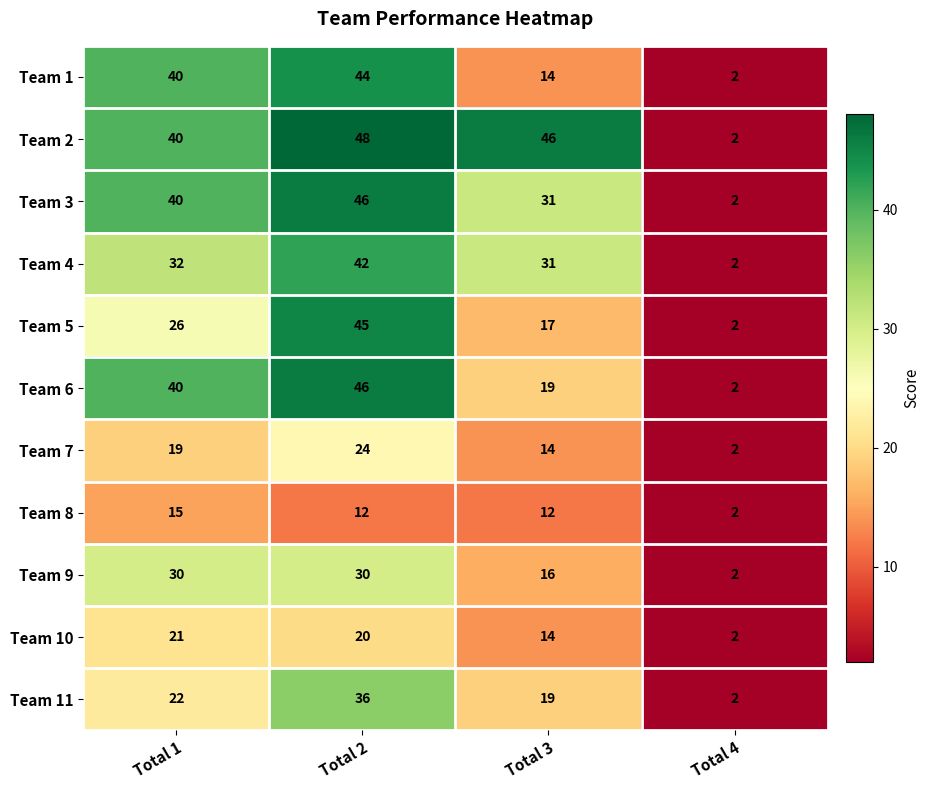

Which category has the highest value across all series?

Total 2